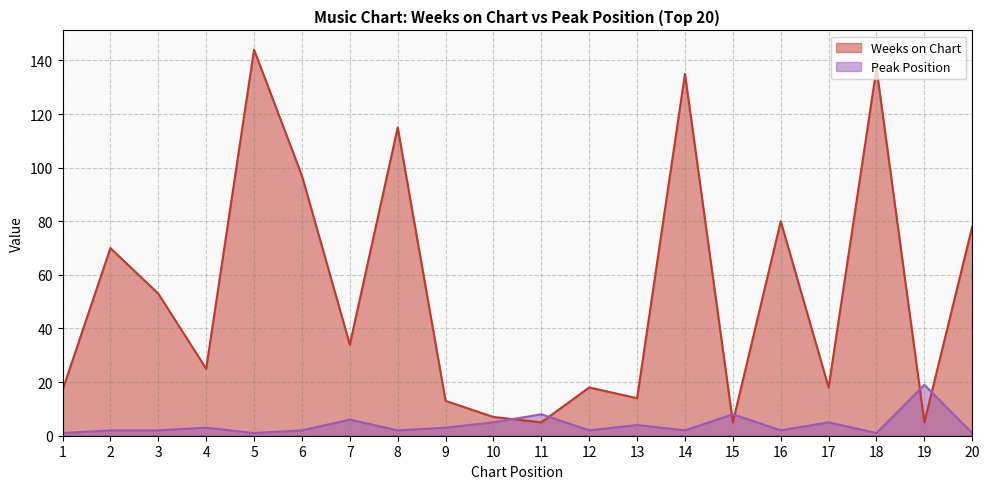

Between which two adjacent categories do Weeks on Chart and Peak Position first intersect?

10 and 11